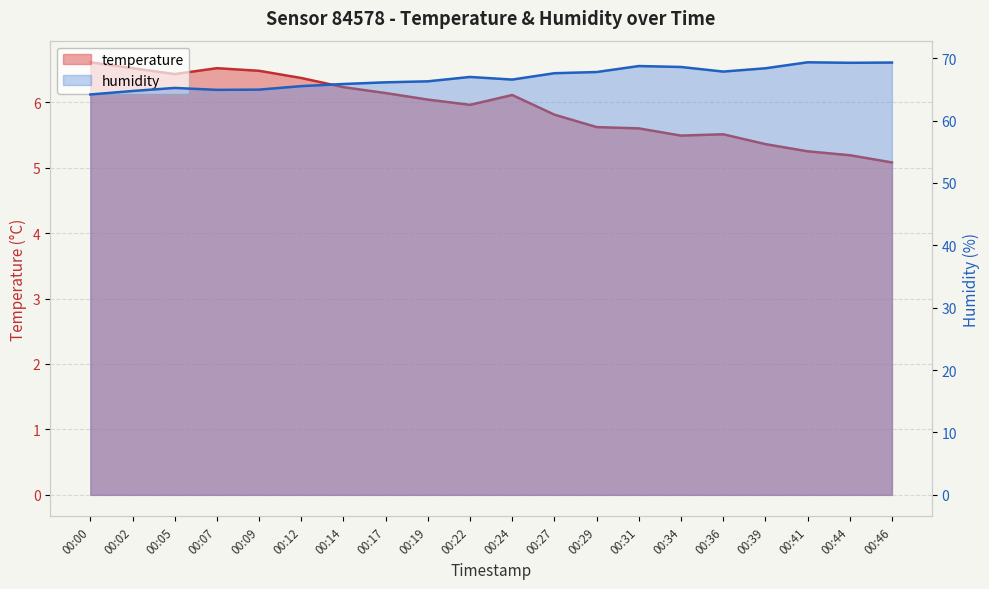

At how many categories does at least one series exceed 5?

20